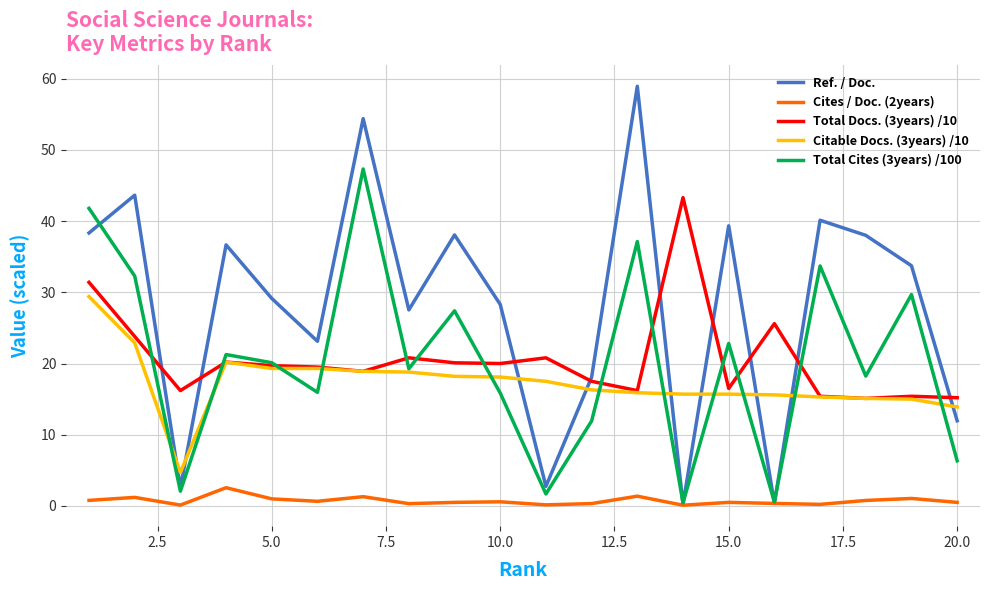

Which series has the largest range (max minus min)?

Ref. / Doc.